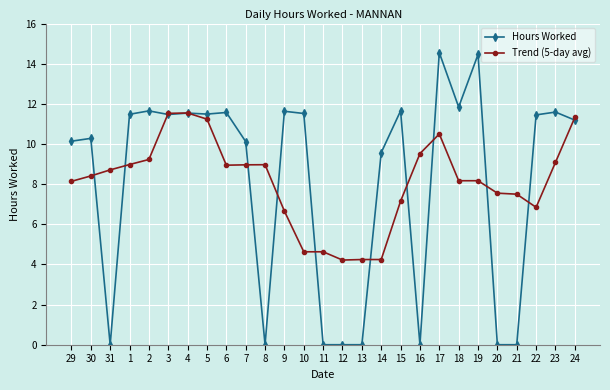

Where is Hours Worked nearest to the value 7?

14